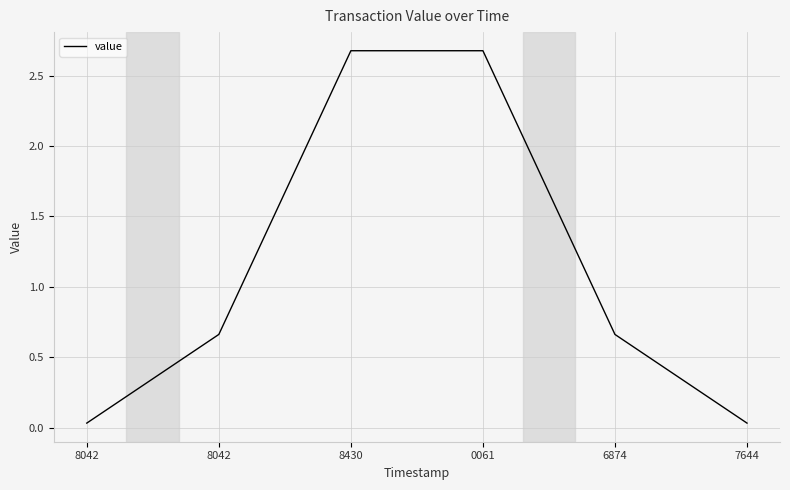

How many lines are shown in the chart?

1